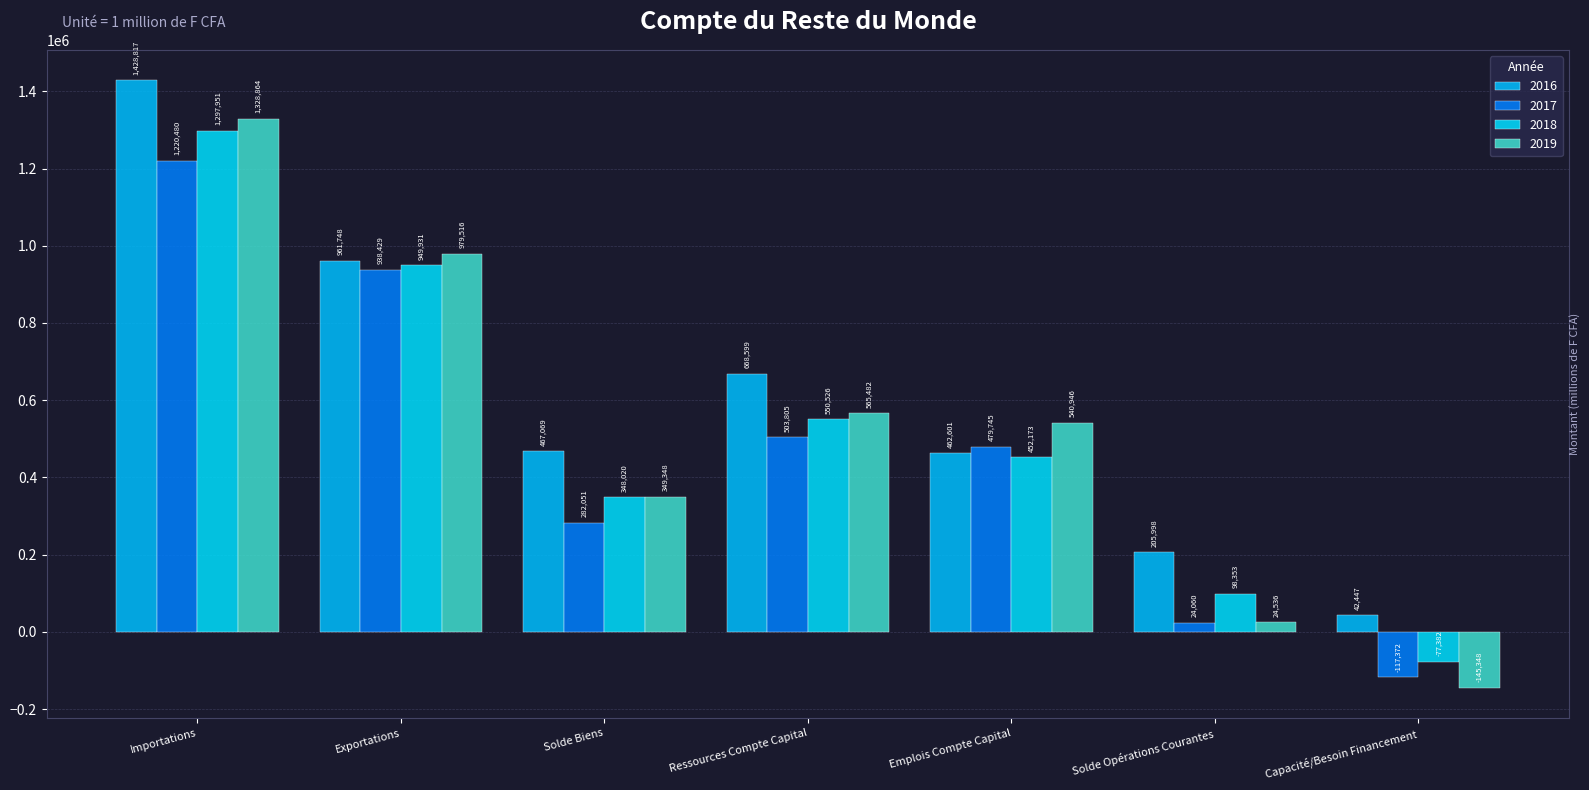

What is the label of the 6th bar from the right?

Exportations